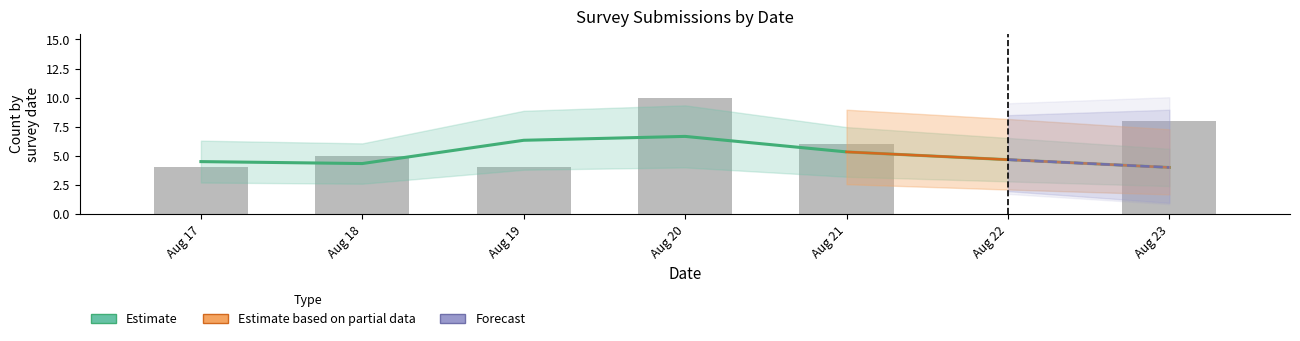

What is the change in value from Aug 18 to Aug 21?

+1